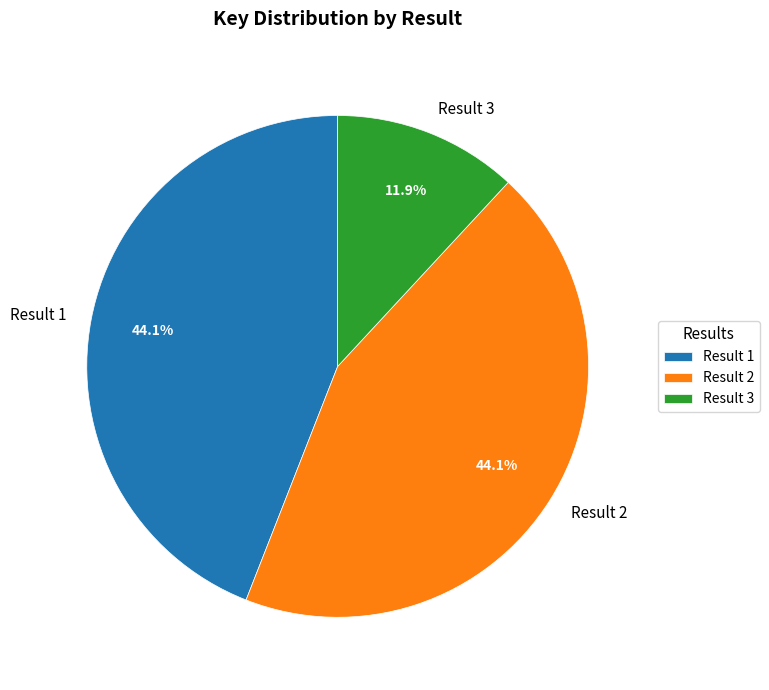

What is the total percentage of Result 2 and Result 3?

55.9%